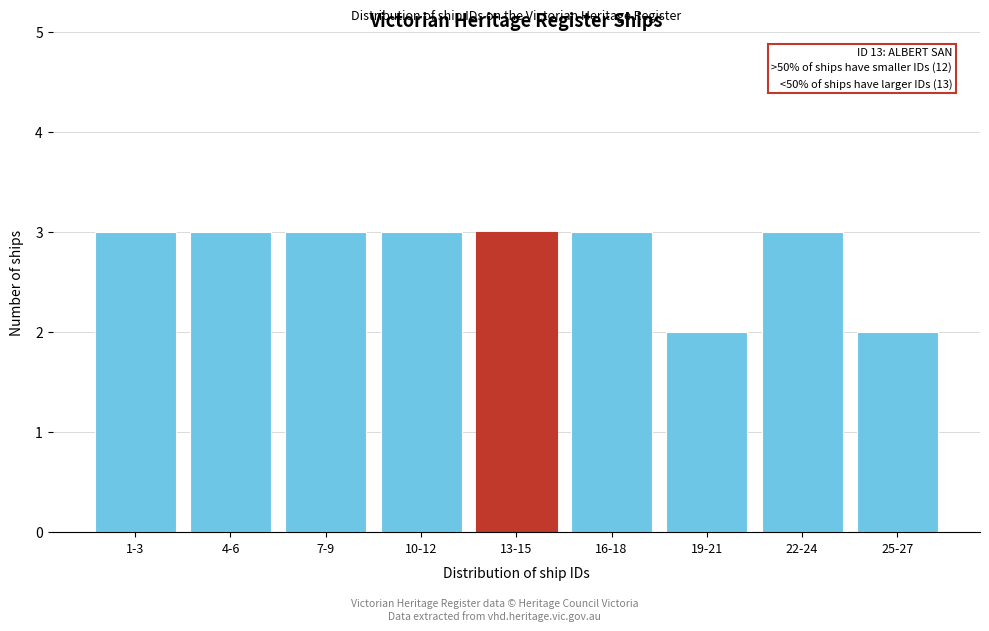

Reading left to right, list all the values displayed in this chart.

1-3=3	4-6=3	7-9=3	10-12=3	13-15=3	16-18=3	19-21=2	22-24=3	25-27=2